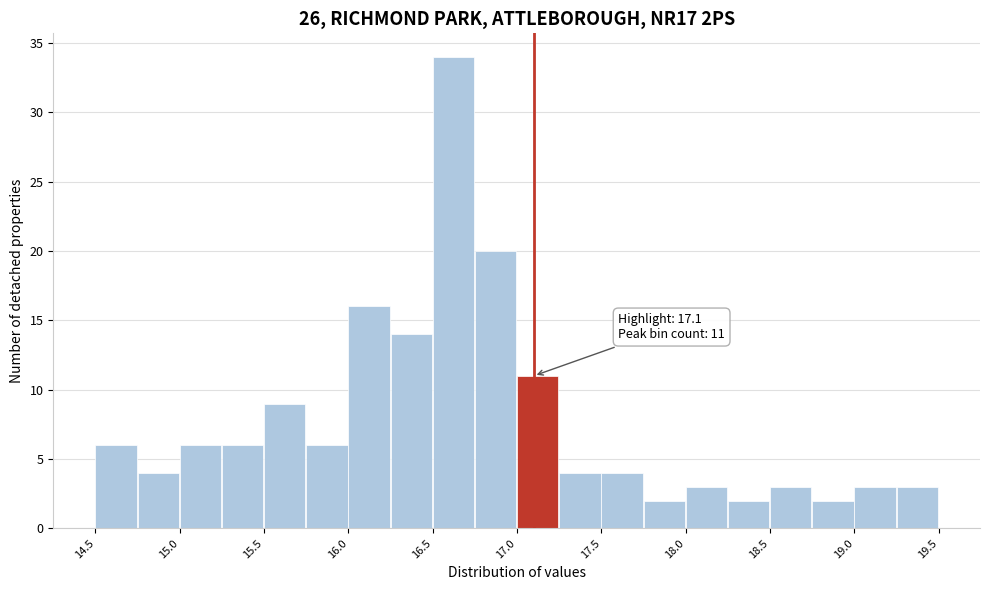

Which range on the x-axis has the tallest bar?

16.50 to 16.75